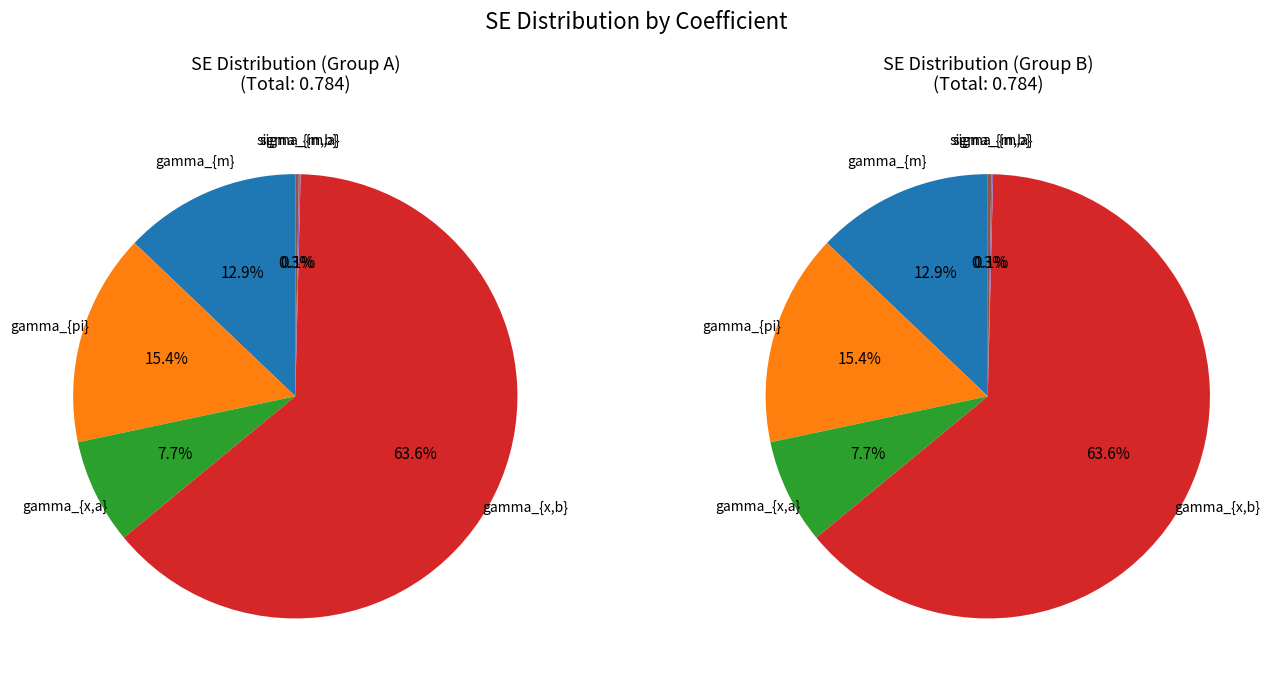

What is the total percentage of sigma_{m,b} and gamma_{x,a}?

7.9%